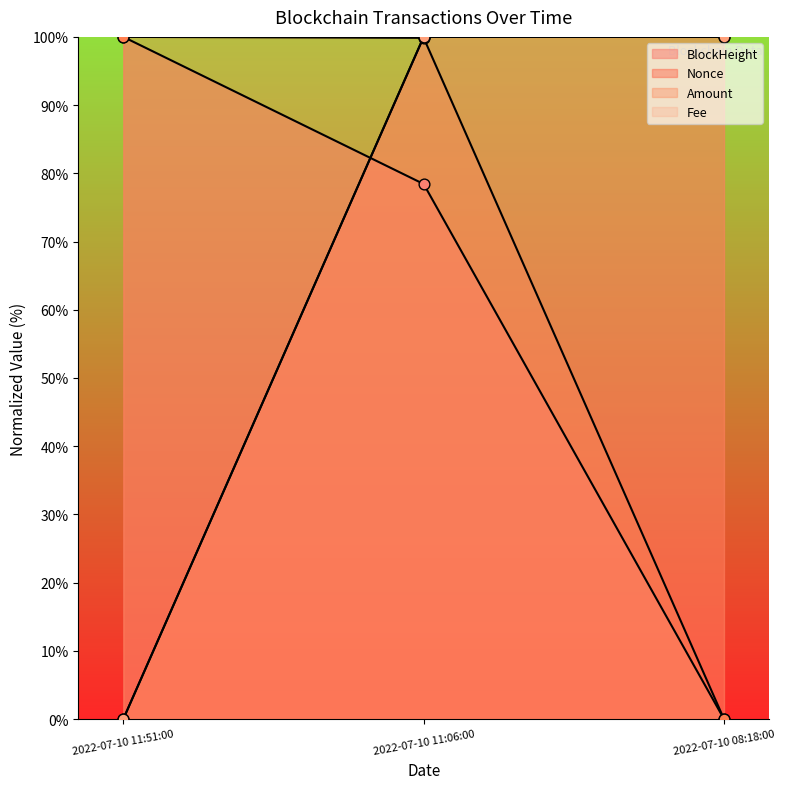

Which series reaches the maximum Y coordinate?

BlockHeight